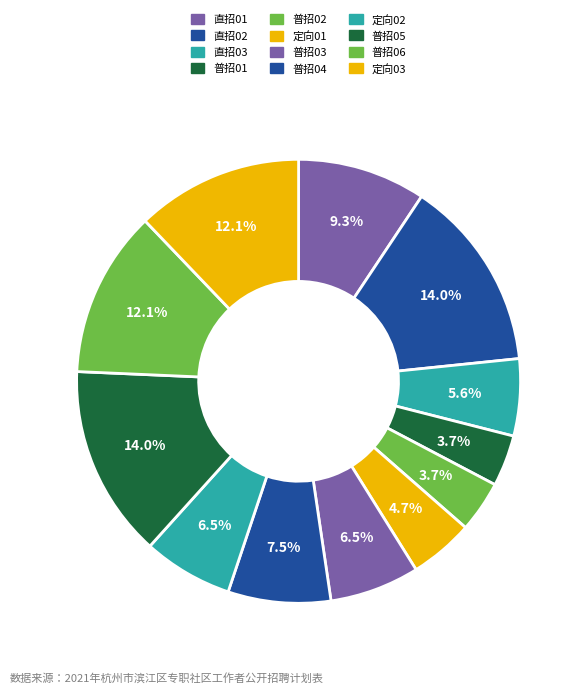

Rank the categories by value from highest to lowest.

直招02, 普招05, 普招06, 定向03, 直招01, 普招04, 普招03, 定向02, 直招03, 定向01, 普招01, 普招02